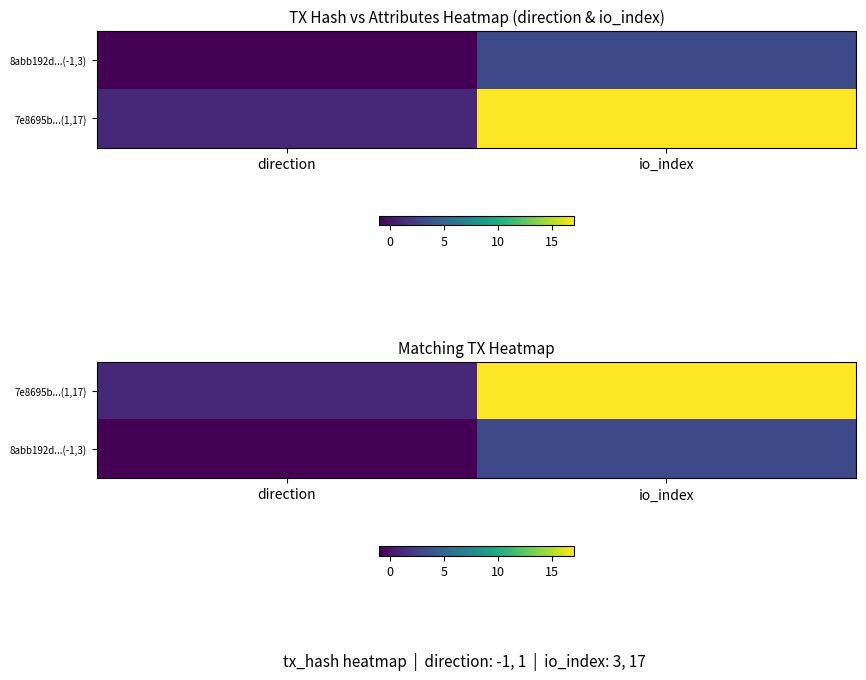

Which category has the lowest value in the 8abb192d...(-1,3) series?

direction